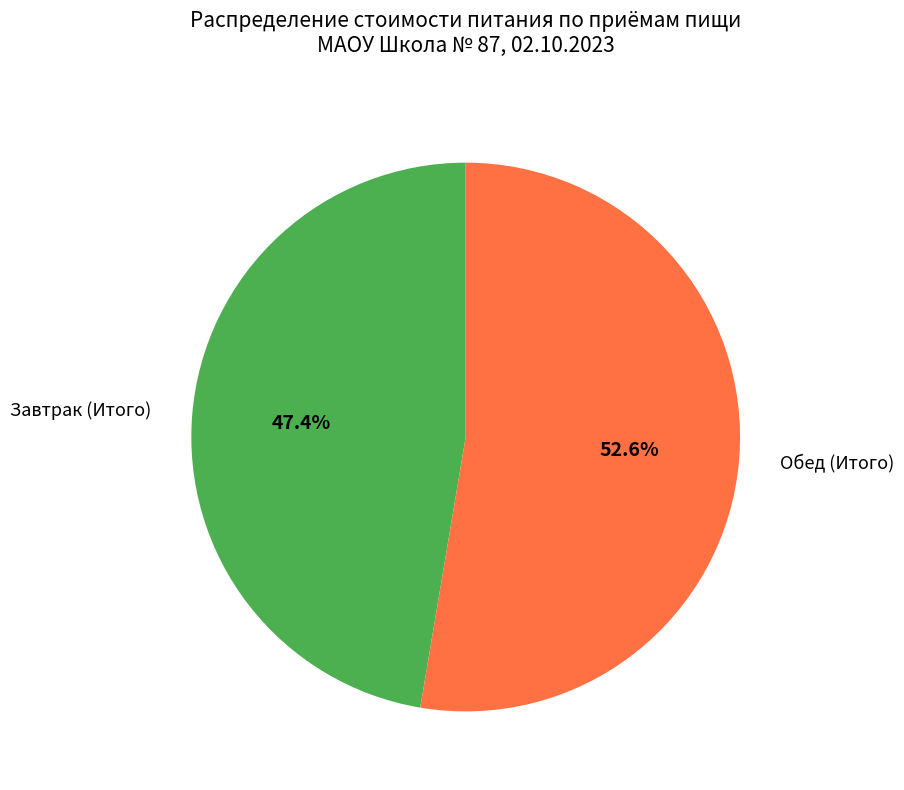

What percentage is the Обед (Итого) slice, to the nearest percent?

53%